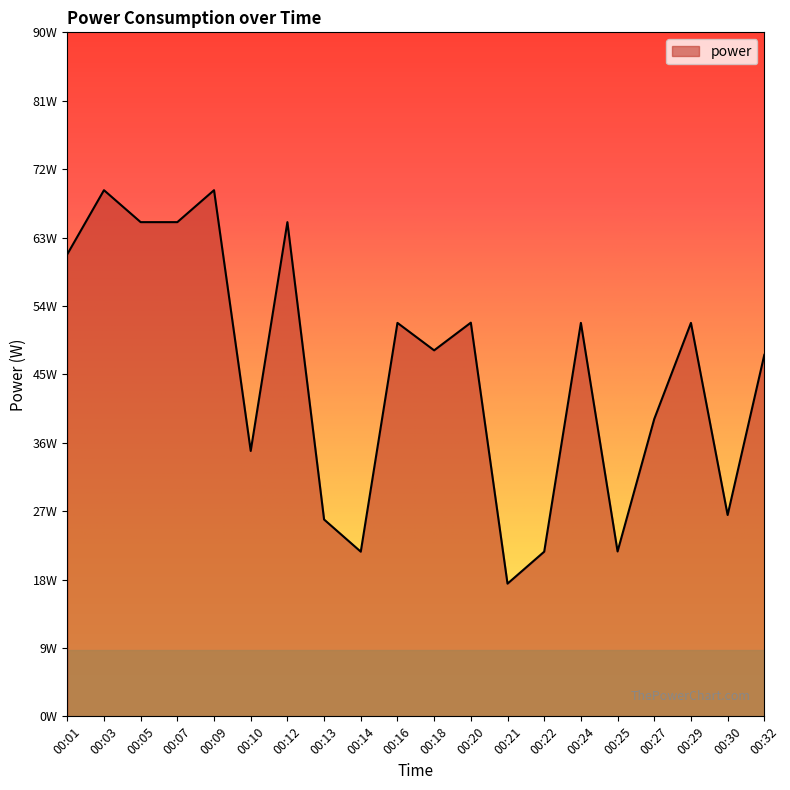

At which category does the data reach its first local valley?

00:10